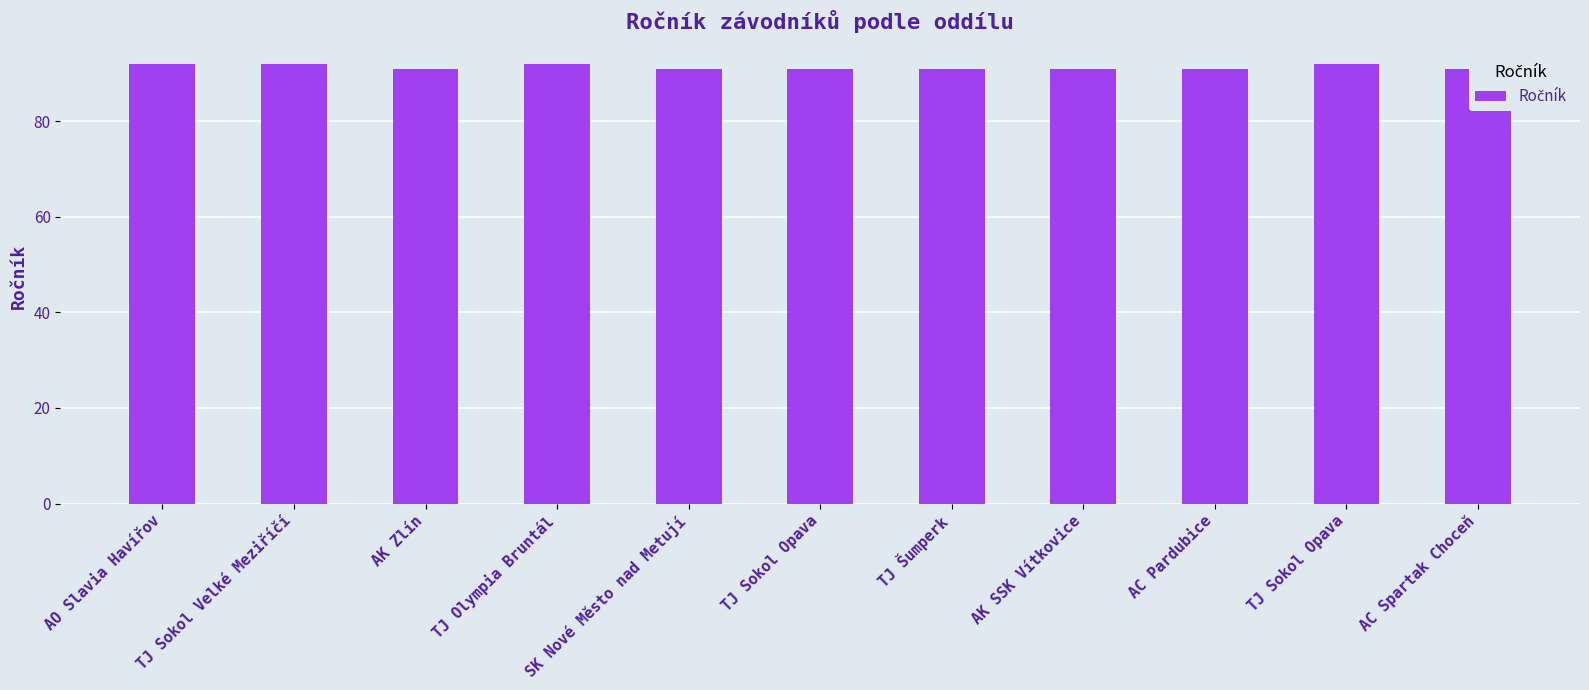

How many values are between 91 and 92?

11